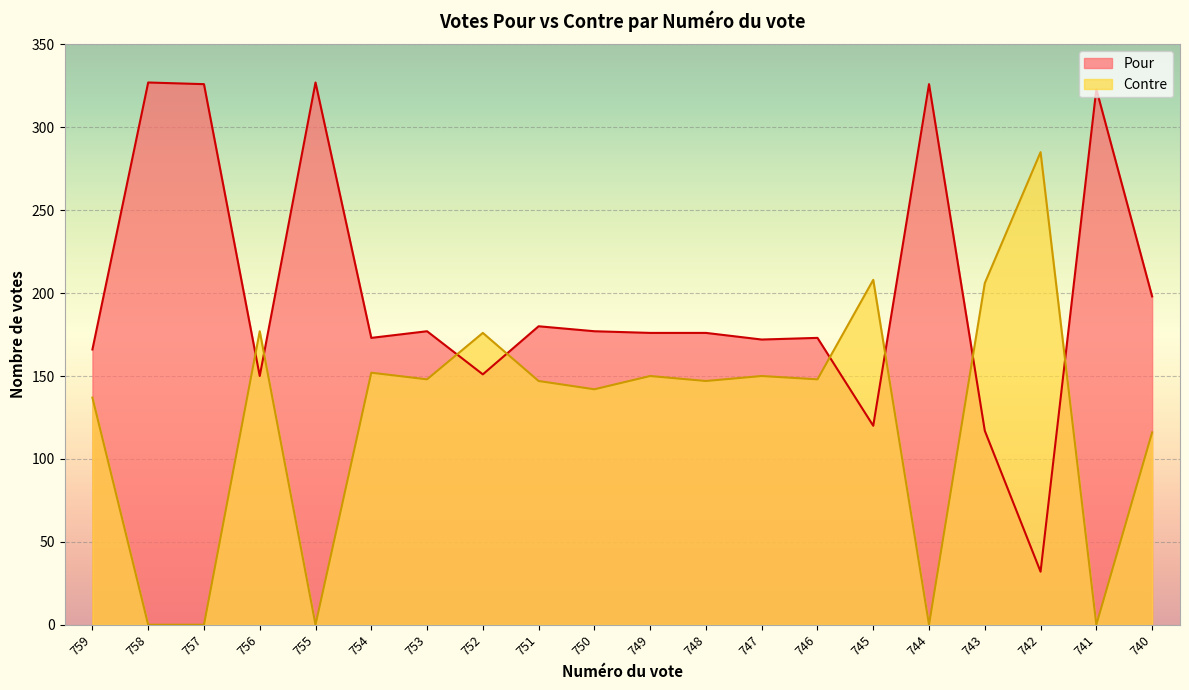

Which series has the widest spread of values?

Pour